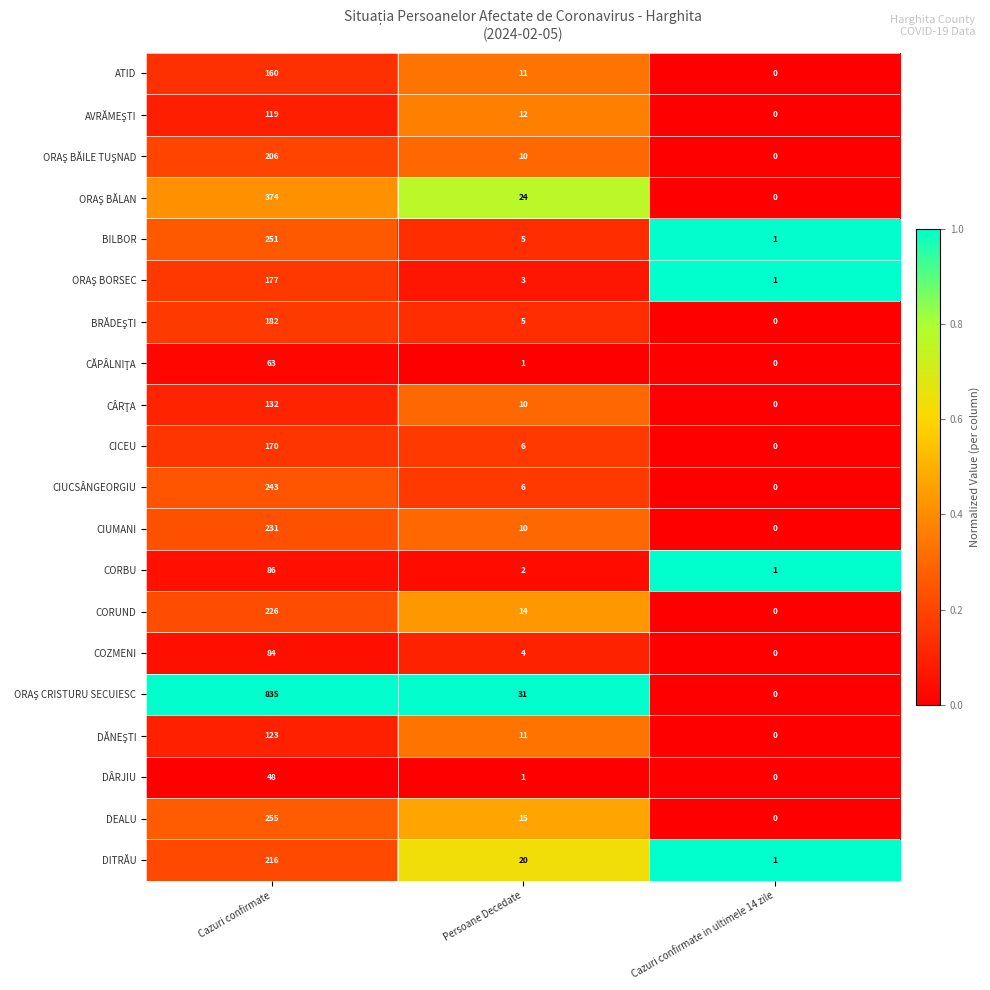

At which category is the sum across all series the highest?

Cazuri confirmate